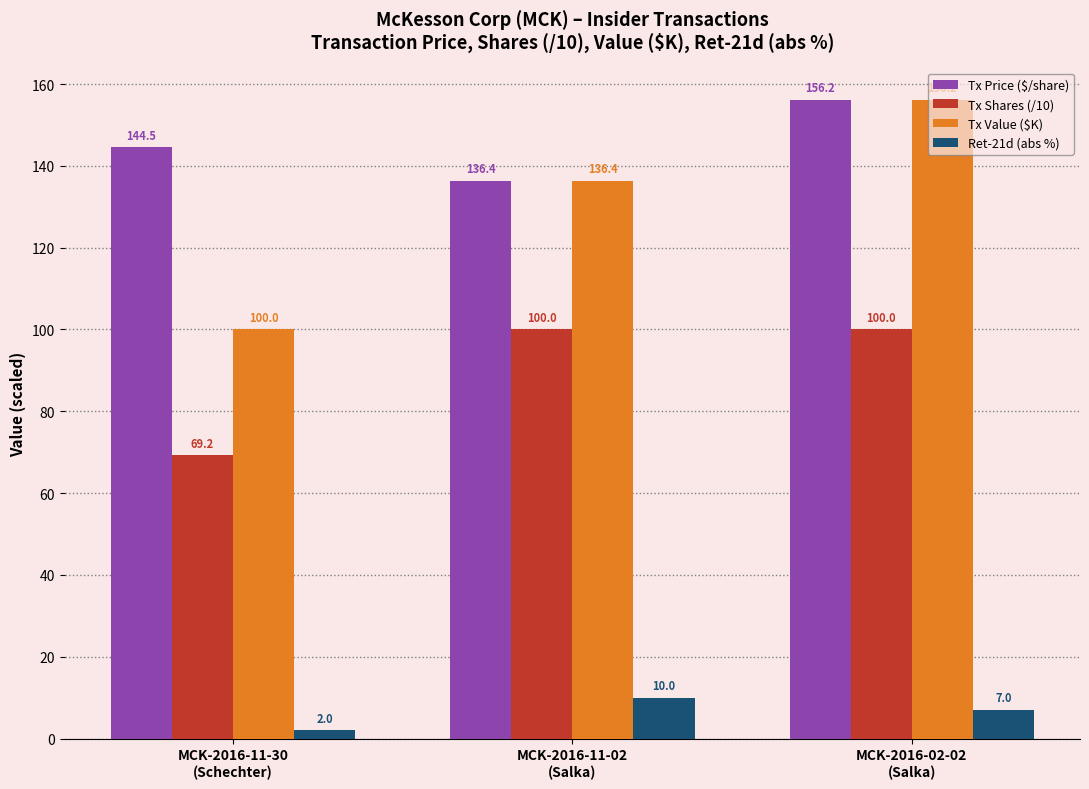

Read the Tx Price ($/share) value at MCK-2016-11-02
(Salka).

136.4